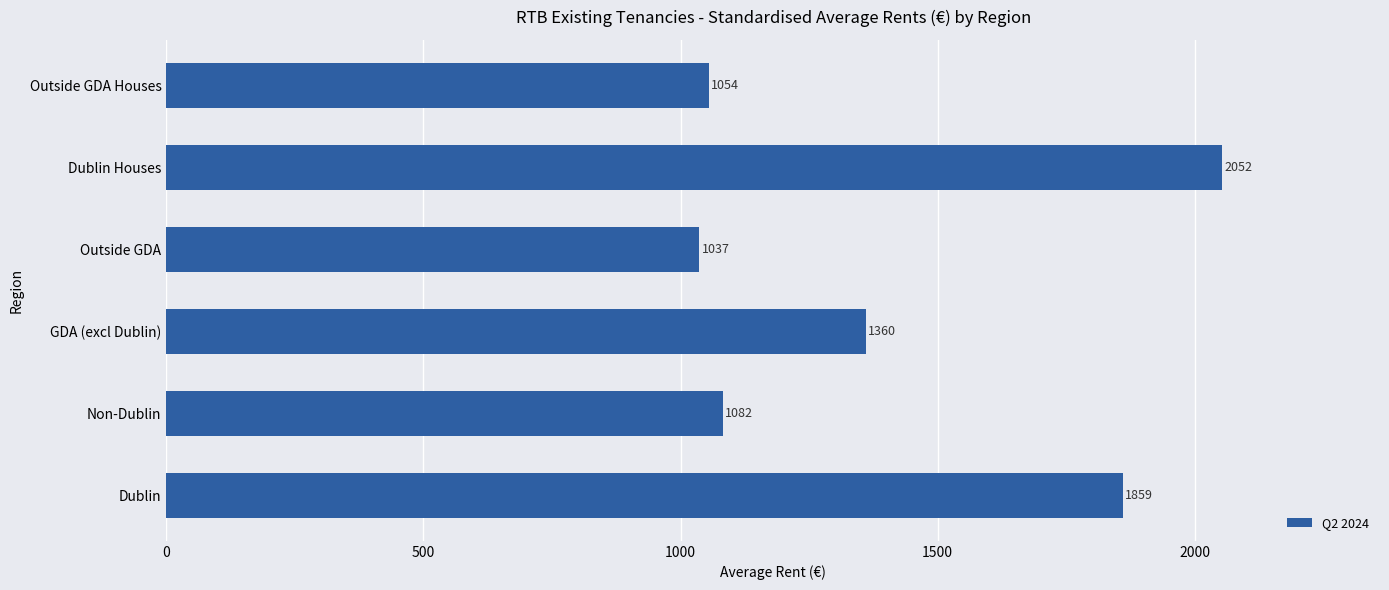

At which category does the chart reach its minimum across all series?

Outside GDA